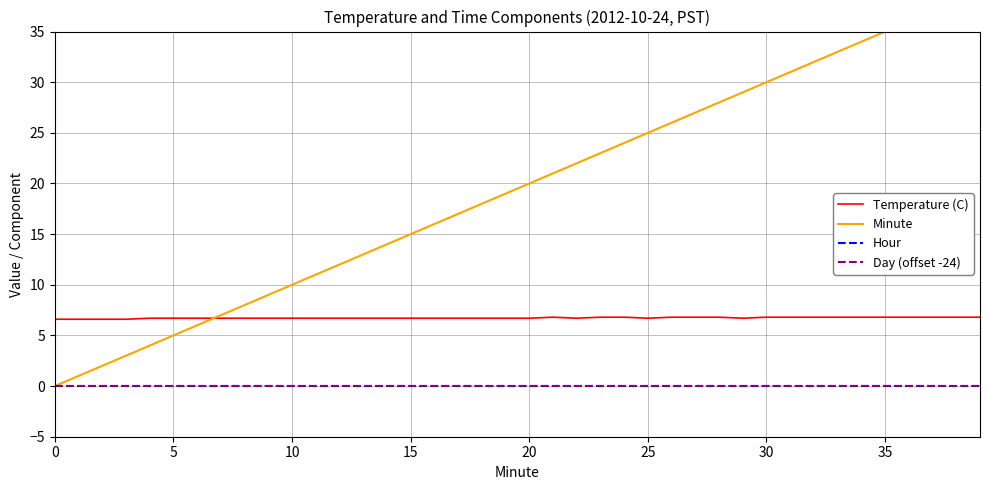

Which series has the widest spread of values?

Minute